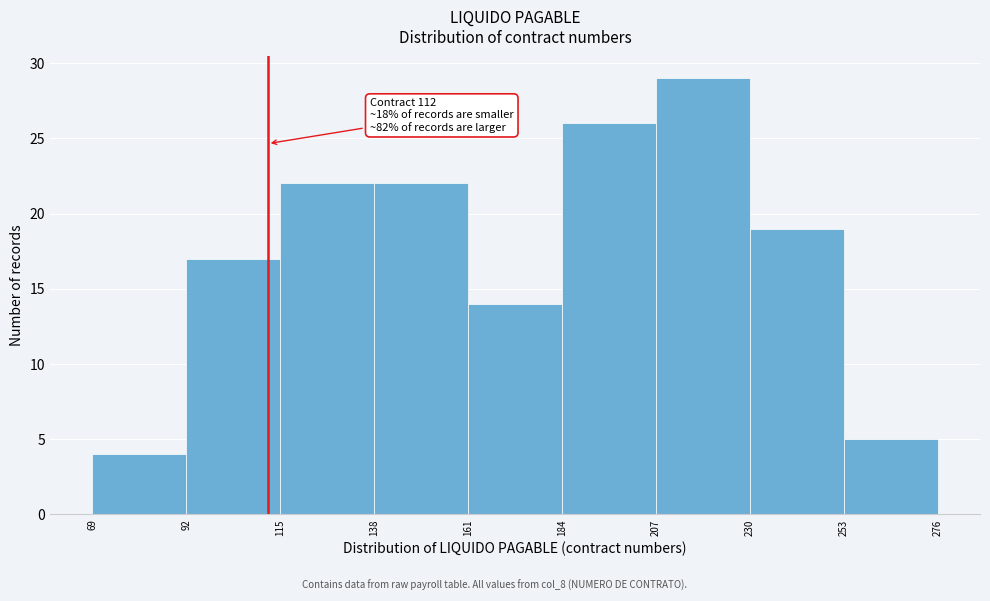

Which range on the x-axis has the tallest bar?

207 to 230